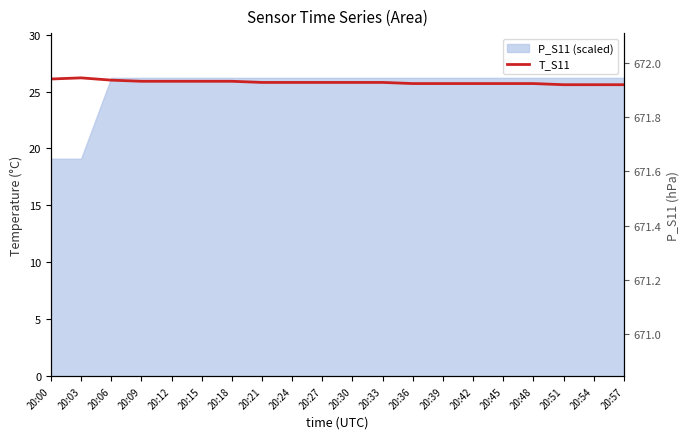

What is the average value?

25.8